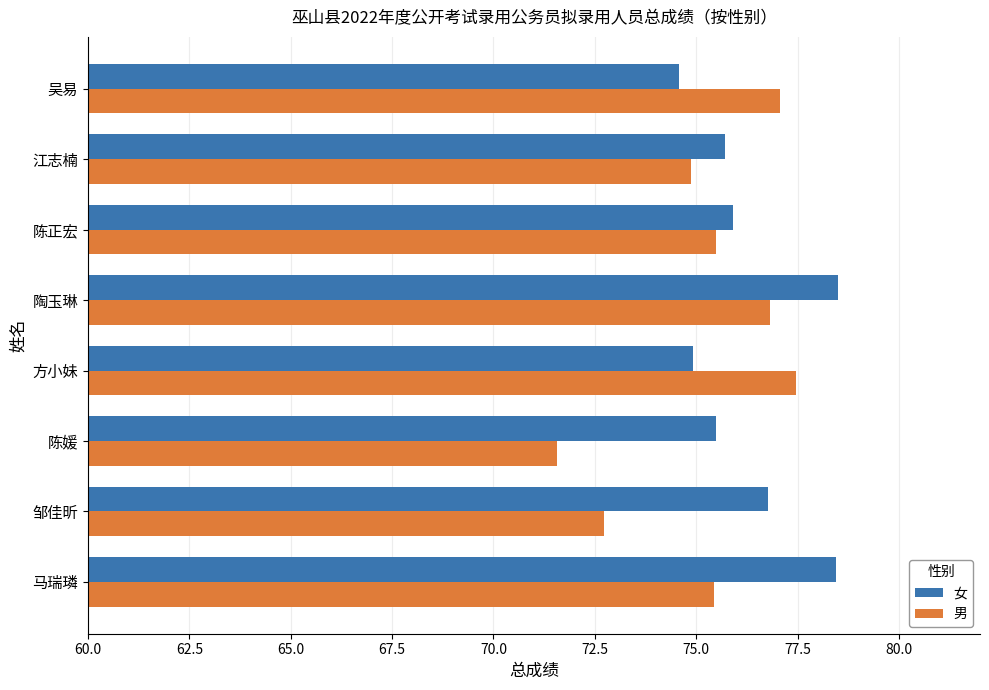

Read the 男 value at 吴易.

77.1